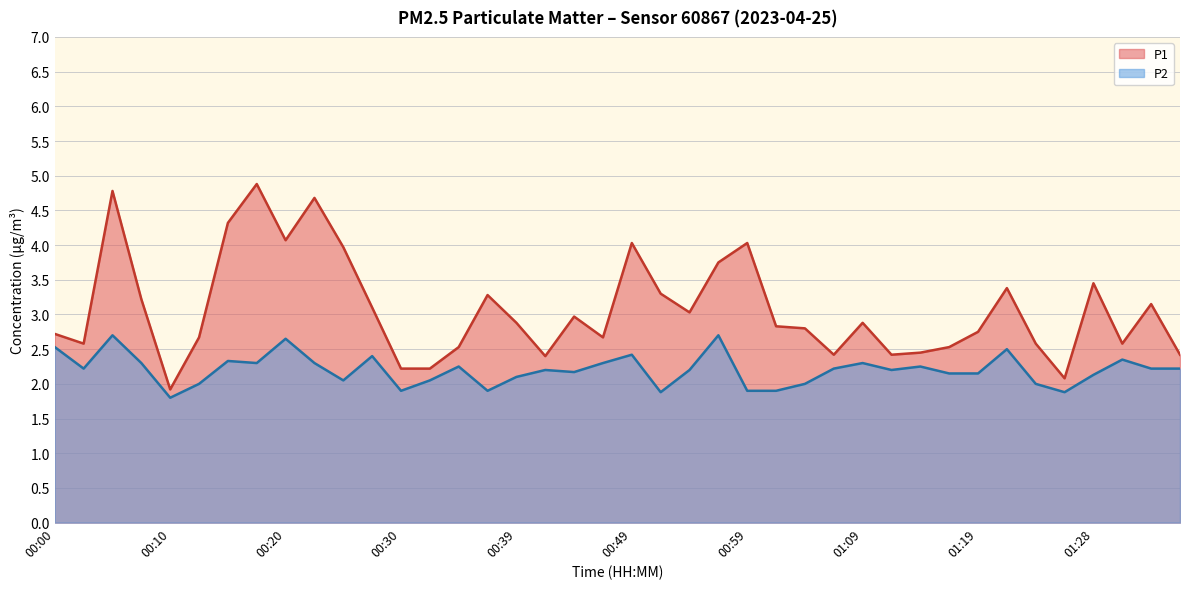

Rank the series by their average value, from lowest to highest.

P2, P1